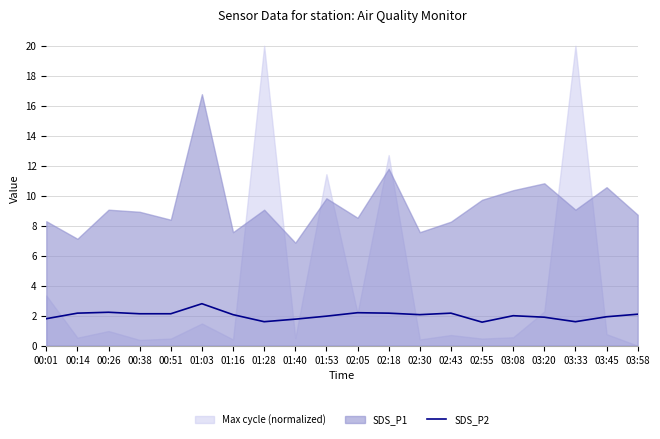

What is the difference between the second highest and second lowest values?

0.6